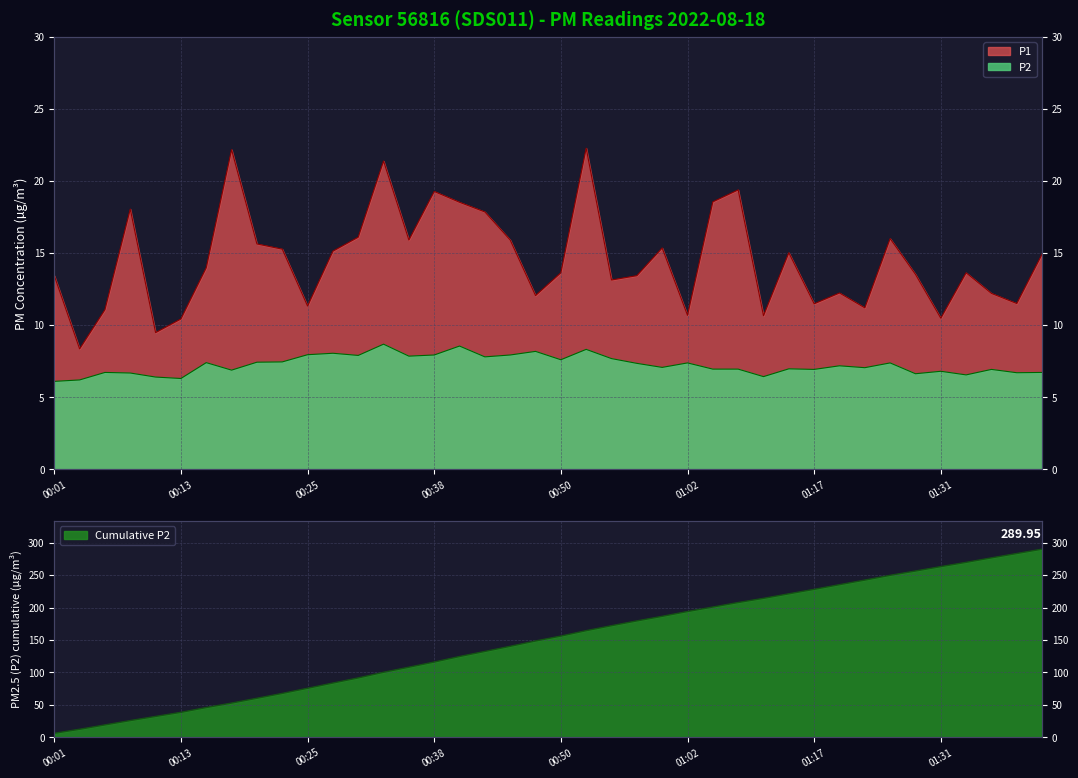

What is the sum of all P2 values?

289.9